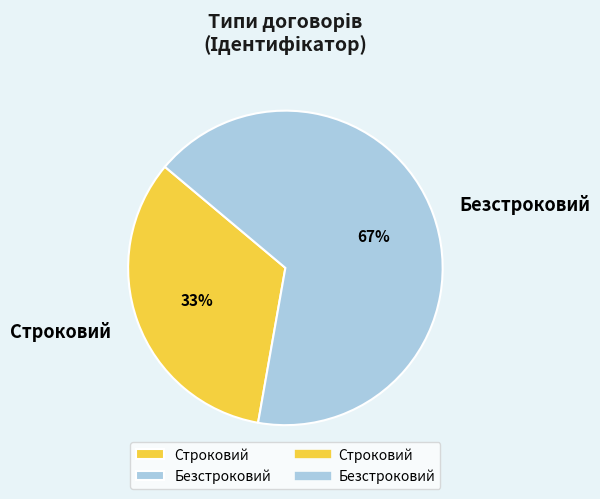

Does Строковий account for over 50% of the chart?

No